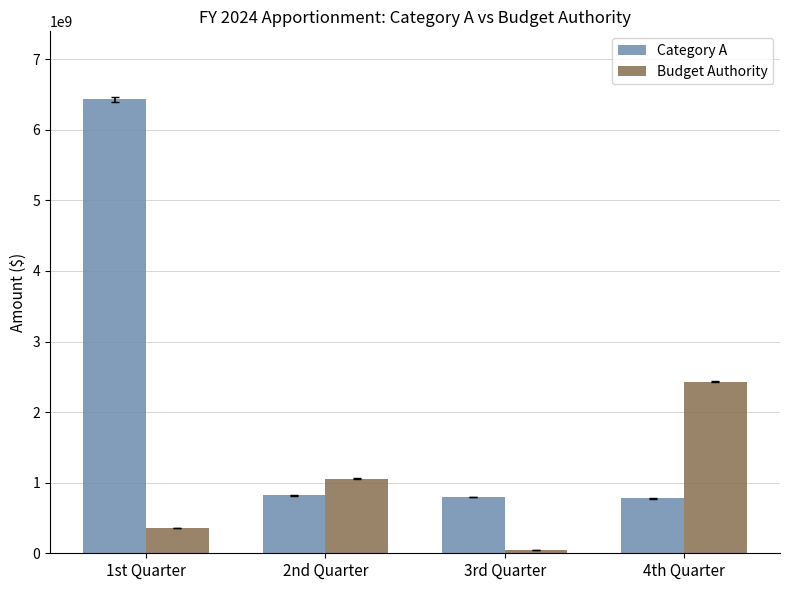

Rank the series at 4th Quarter from lowest to highest value.

Category A, Budget Authority